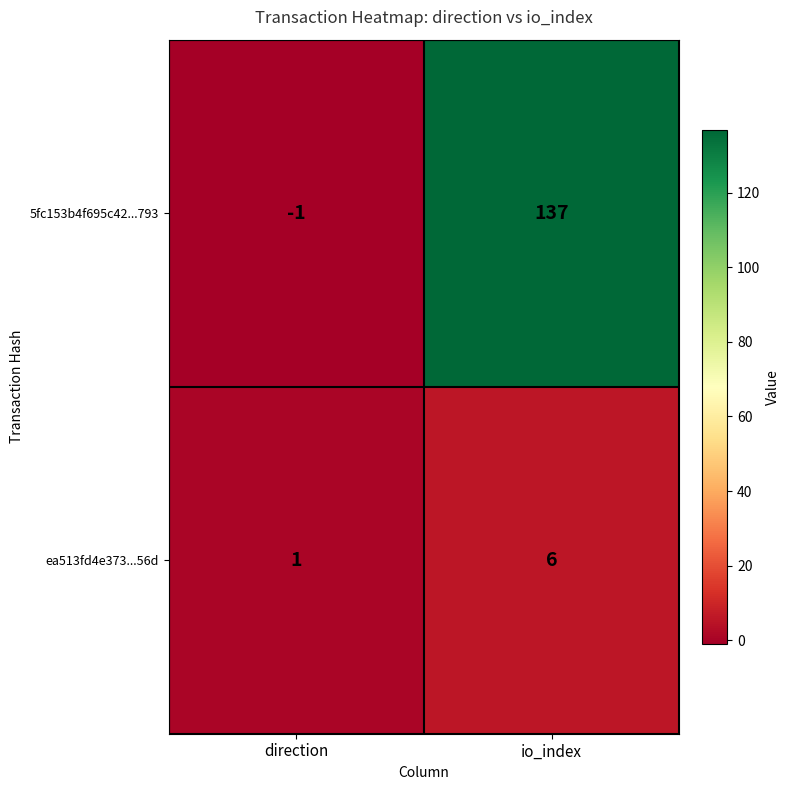

At how many categories does at least one series exceed 117?

1